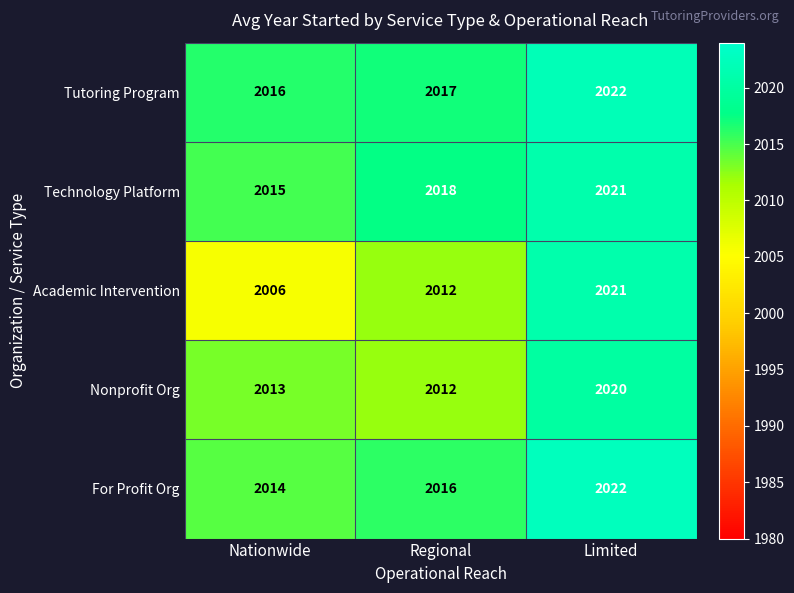

What is the sum of the For Profit Org values at Nationwide and Limited?

4036